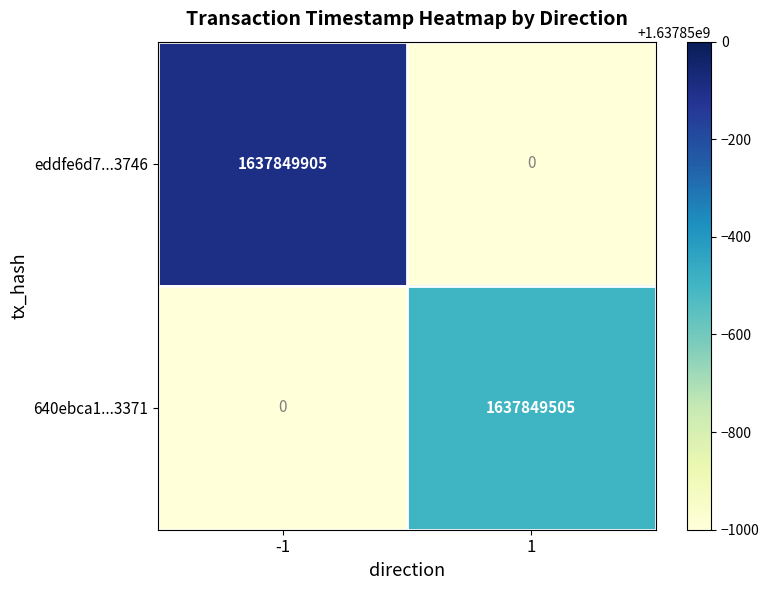

What is the spread (max minus min) of values at -1?

1637849905